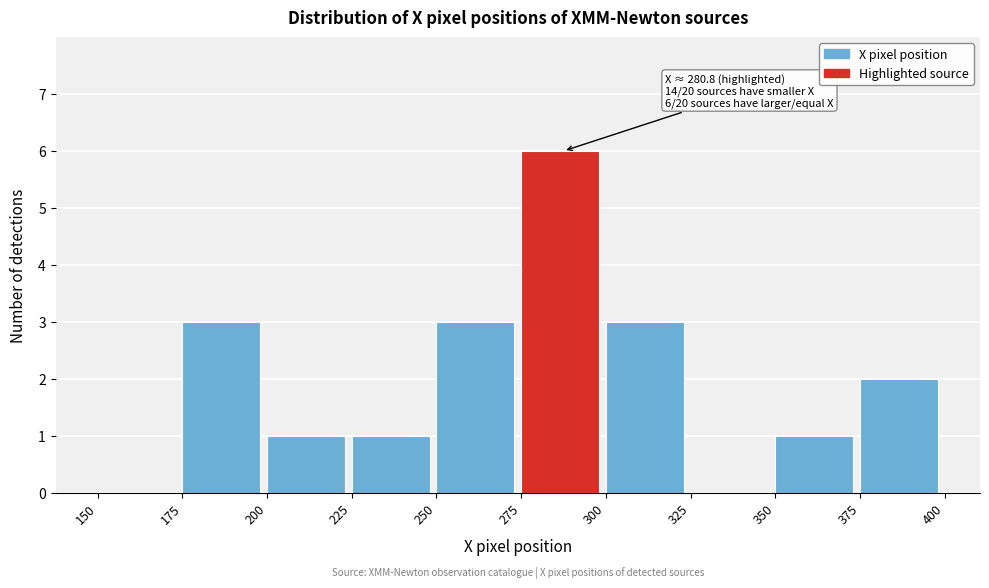

Which range on the x-axis has the tallest bar?

275 to 300